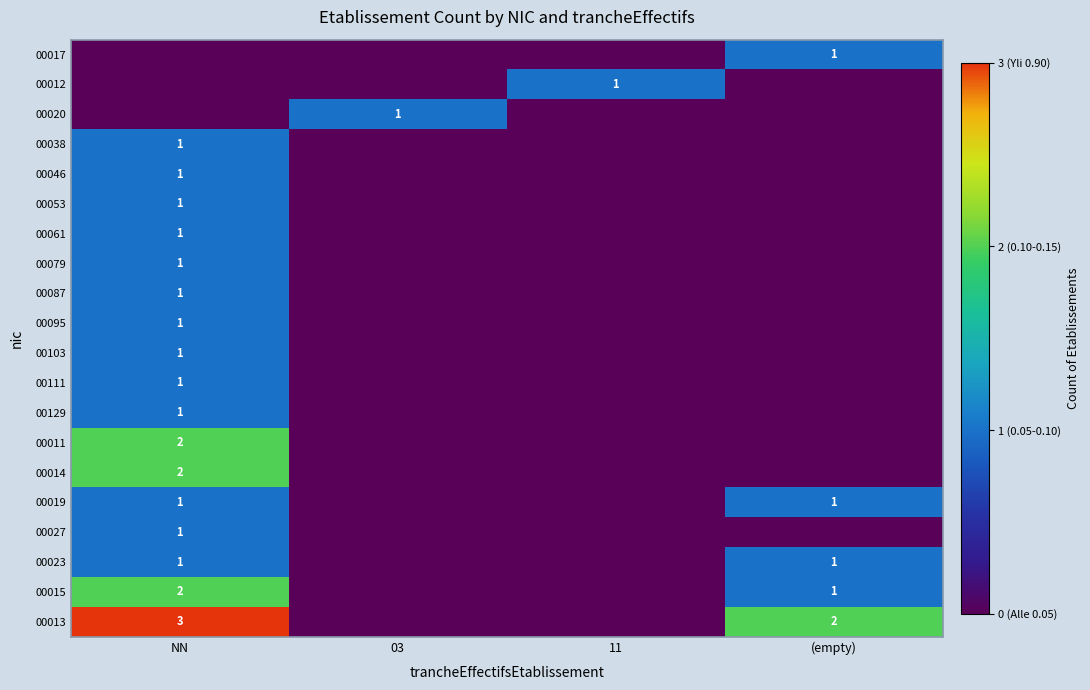

The value of 00046 at NN is 1. True or false?

True